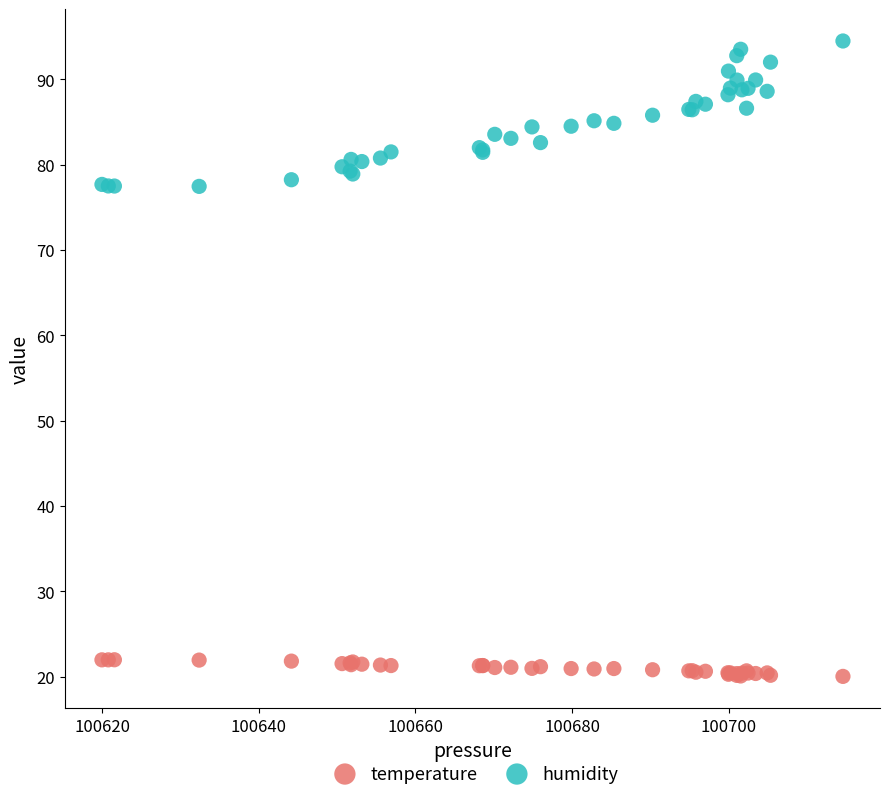

Which series contains the highest Y value?

humidity